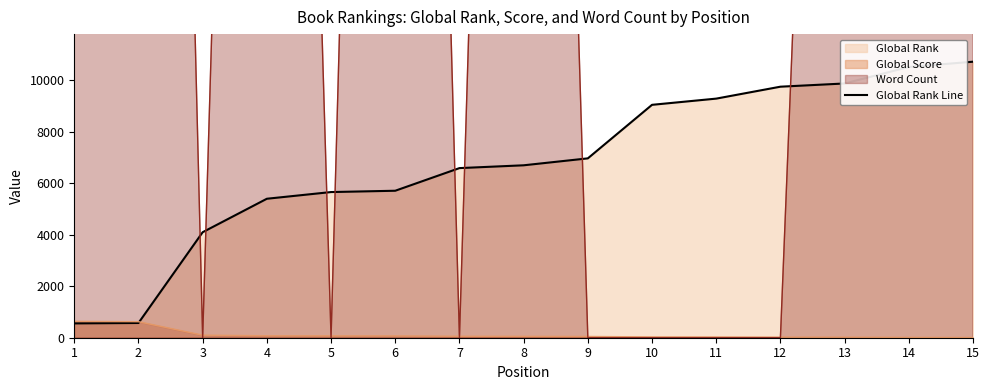

The value at 4 is 5396. True or false?

True